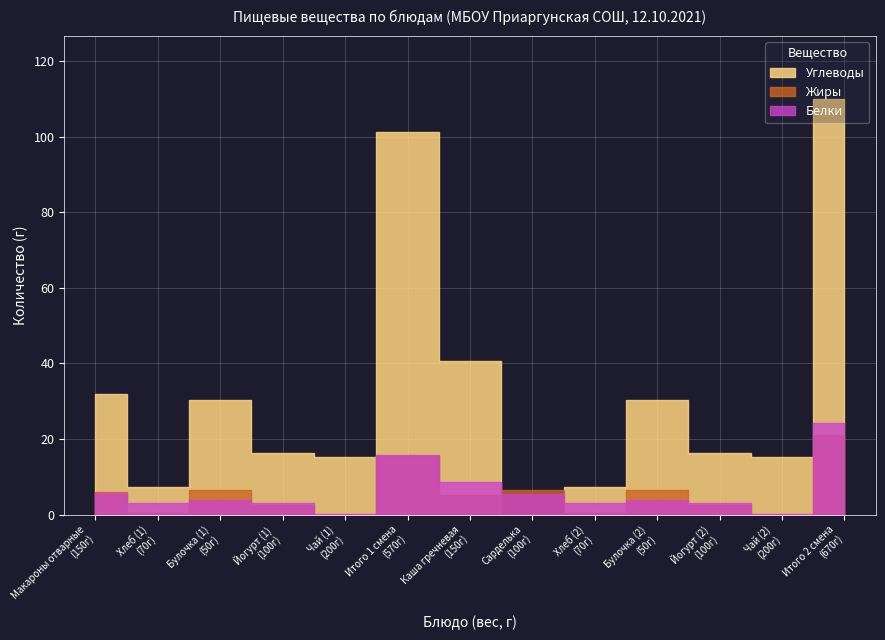

Where do Углеводы and Белки first cross each other?

Каша гречневая and Сарделька